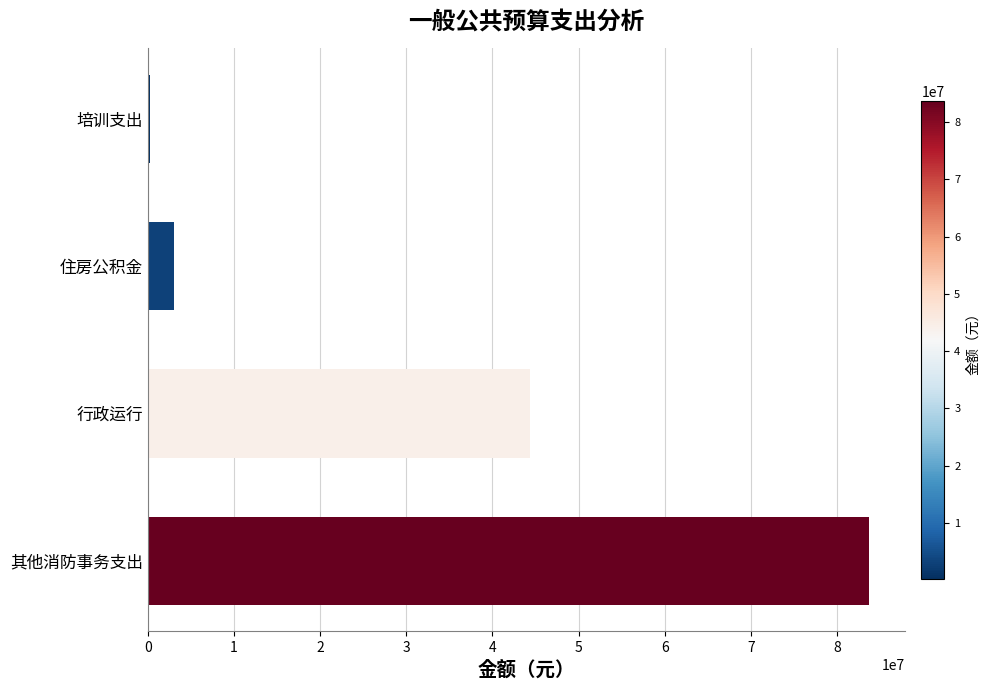

What is the sum of all values?

131221833